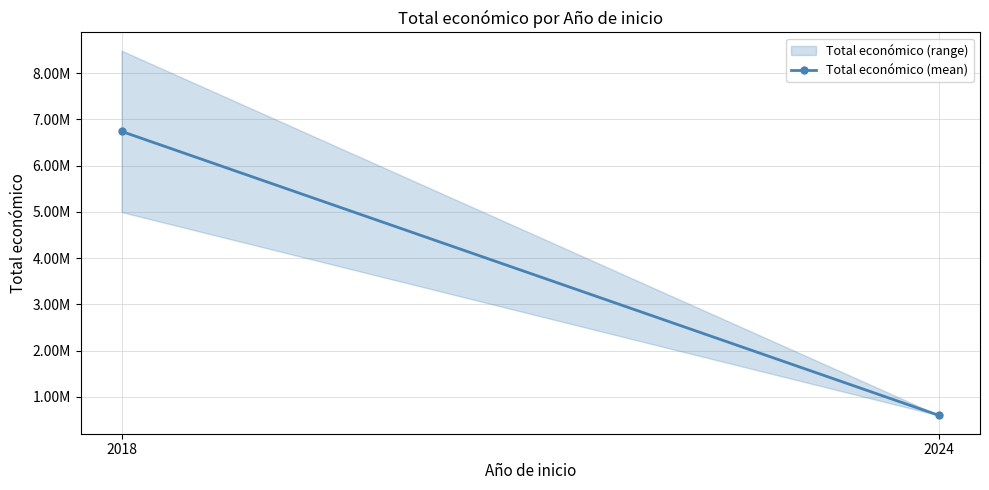

Does the chart have visible grid lines?

Yes